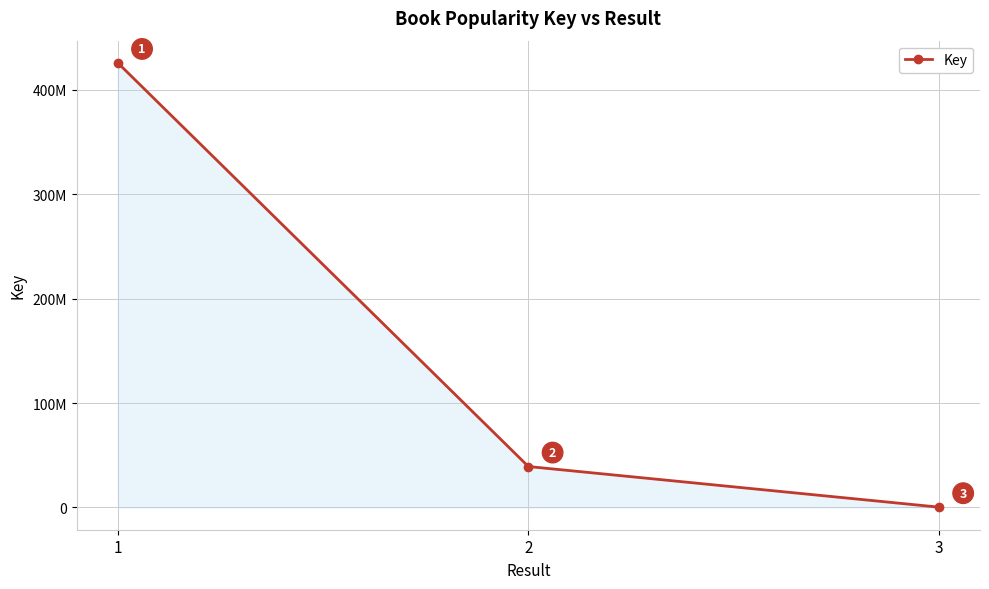

Is this an area chart (filled region under the line)?

Yes